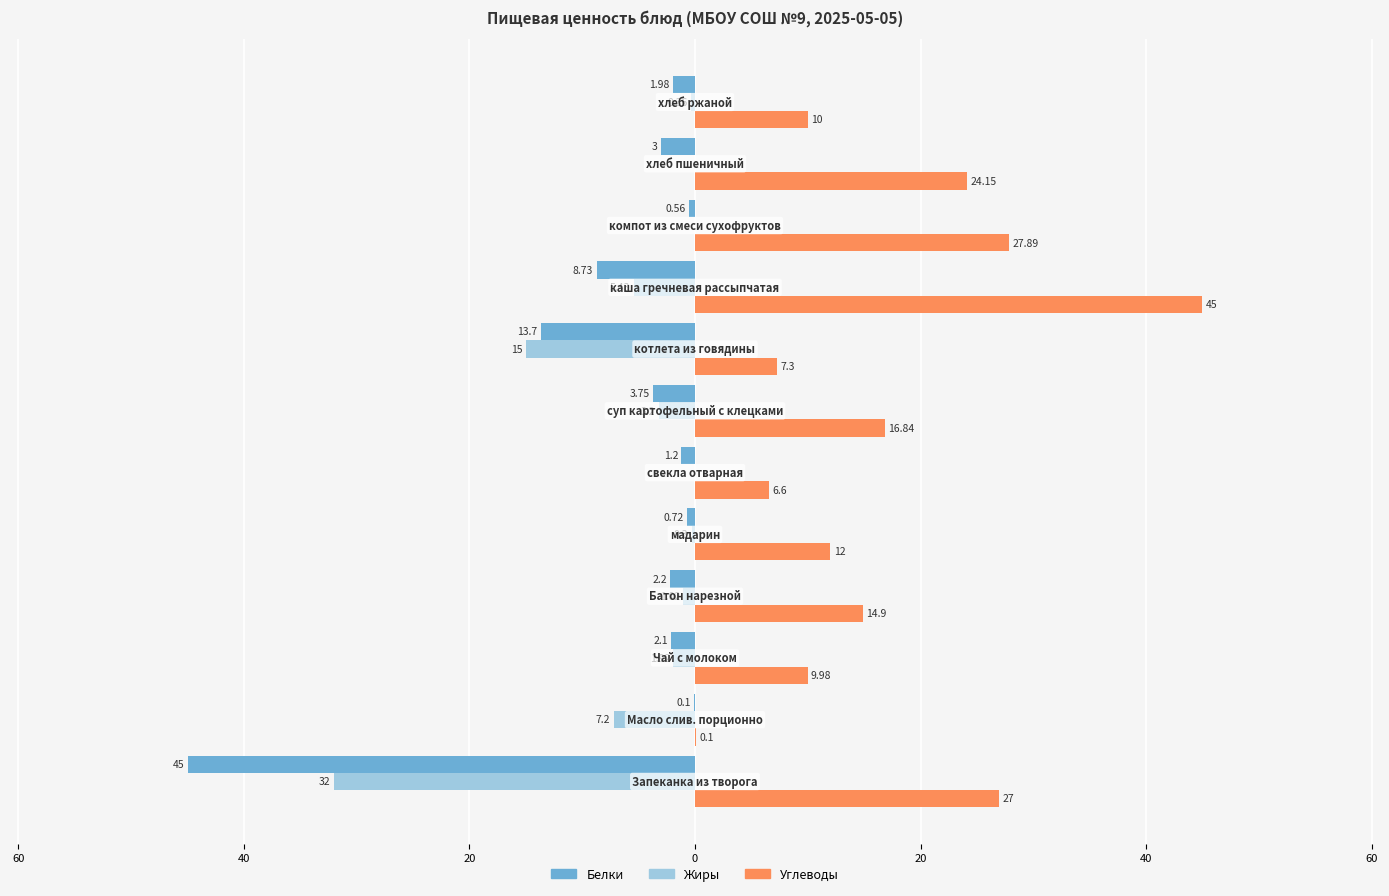

What is the maximum value for Углеводы?

45.0